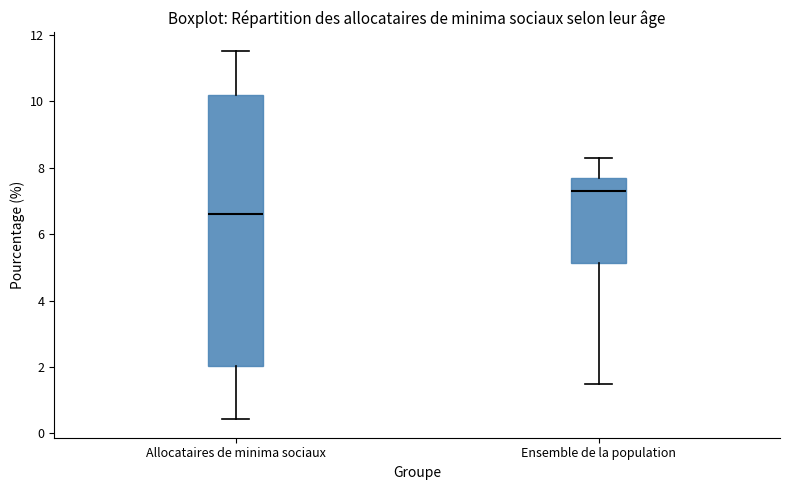

Comparing the boxes themselves (not the whiskers), which one is the tallest?

Allocataires de minima sociaux